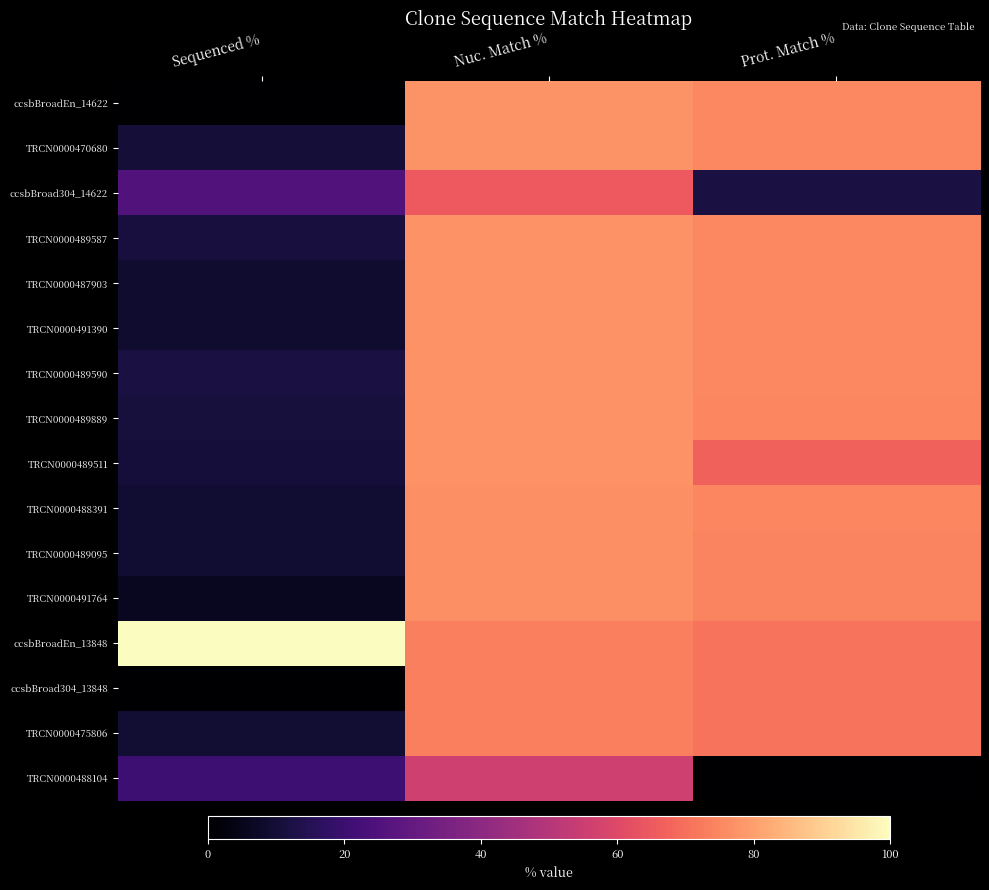

At how many categories does at least one series exceed 91?

1